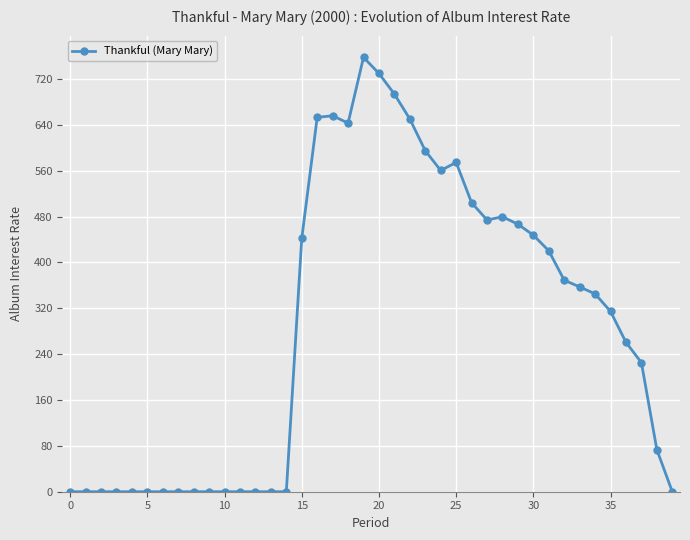

True or false: the data has more than 1 interior local peaks.

True